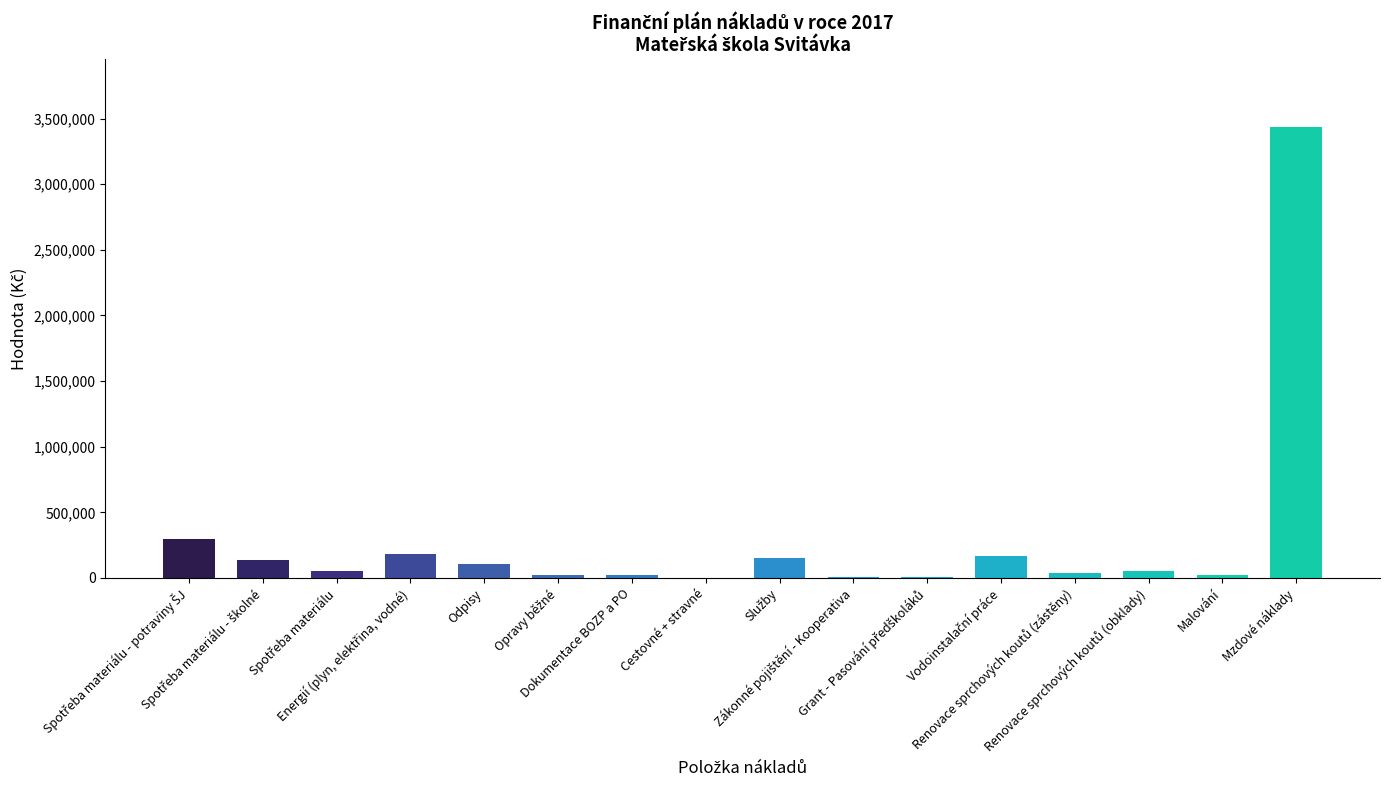

What is the sum of all values?

4723673